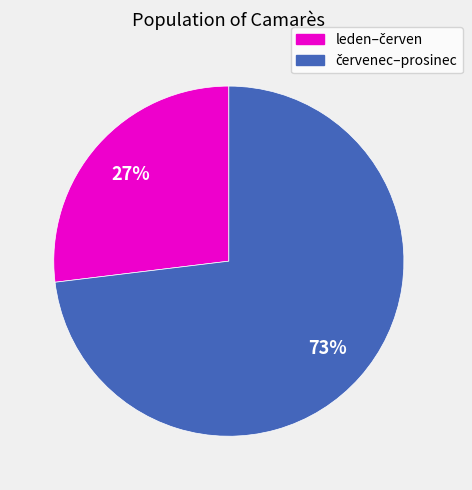

Does any single category account for the majority?

Yes